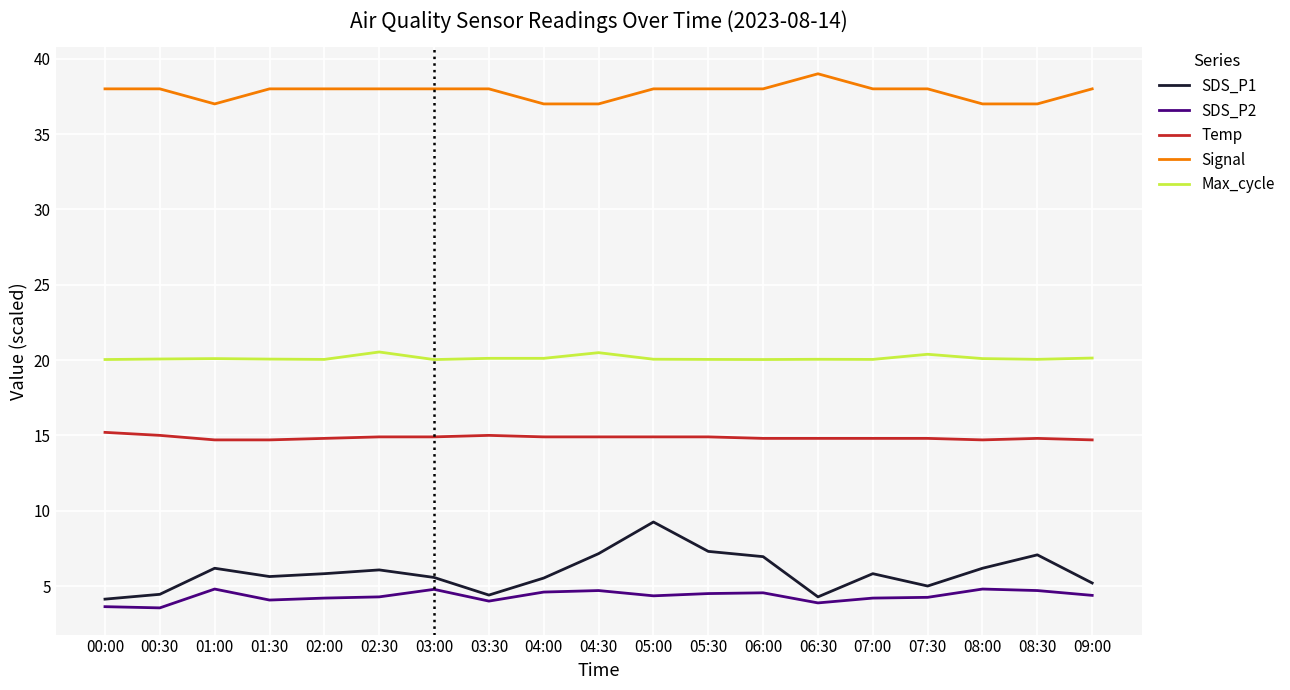

True or false: SDS_P2 has more than 1 interior local peaks.

True